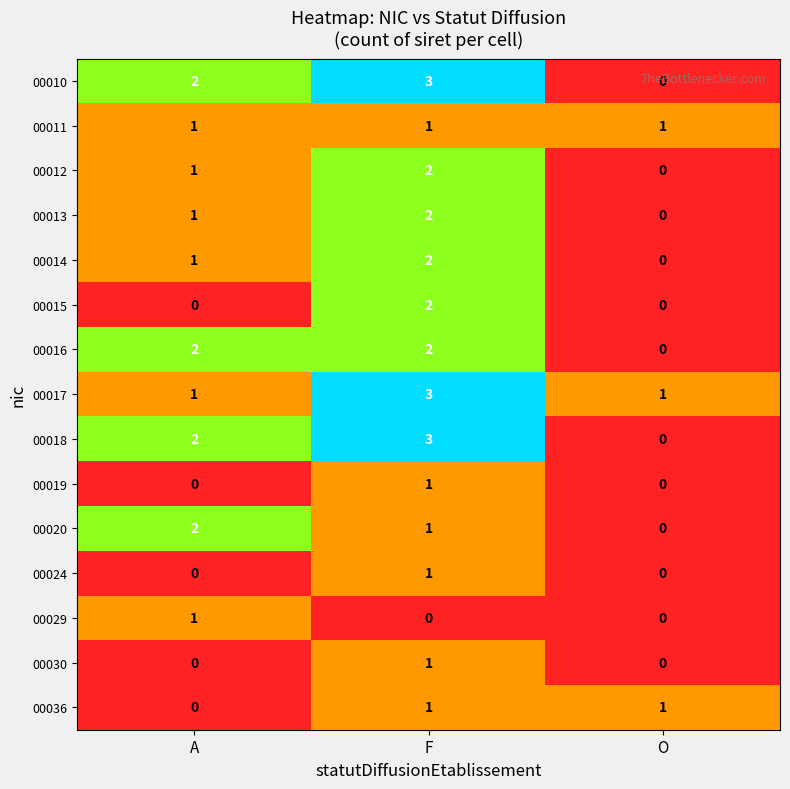

How many 00024 values are between 0 and 1?

3